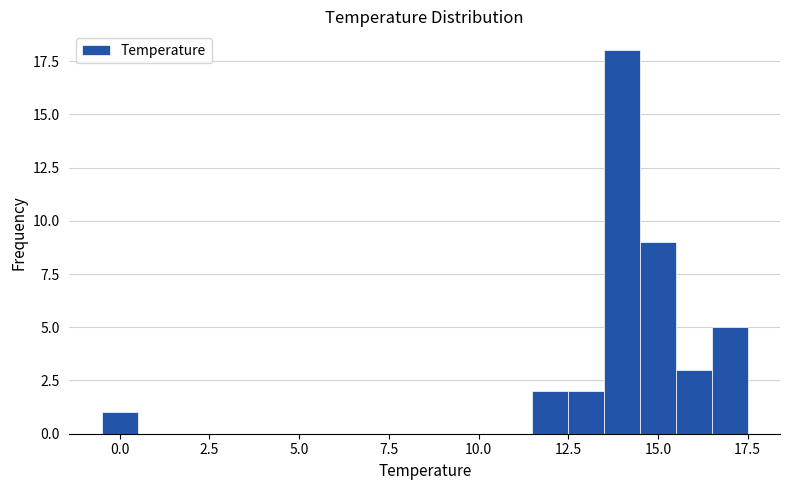

Around what value on the x-axis is the tallest bar? Give the approximate position of its centre, as read against the axis.

14.0